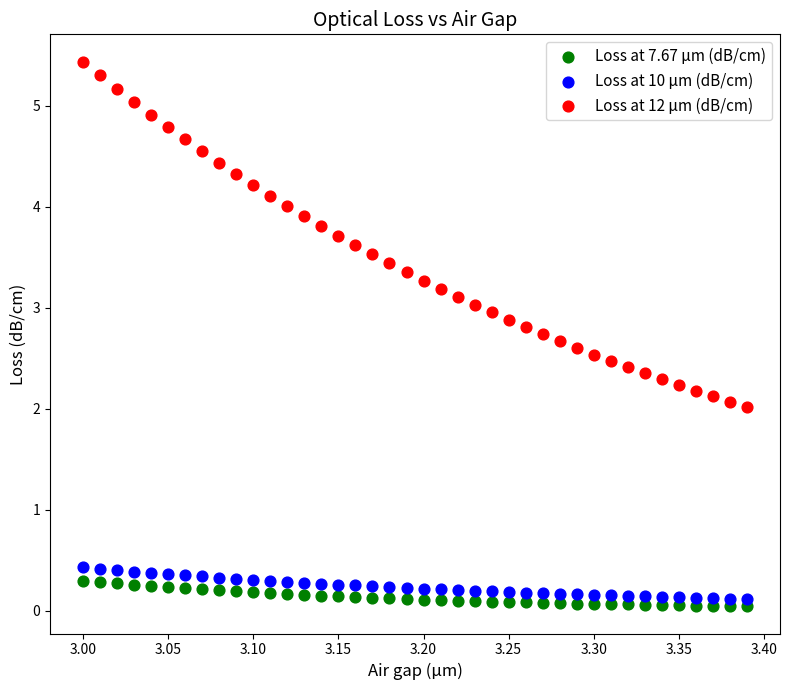

Across all data points, what is the range of X values (max minus min)?

0.4